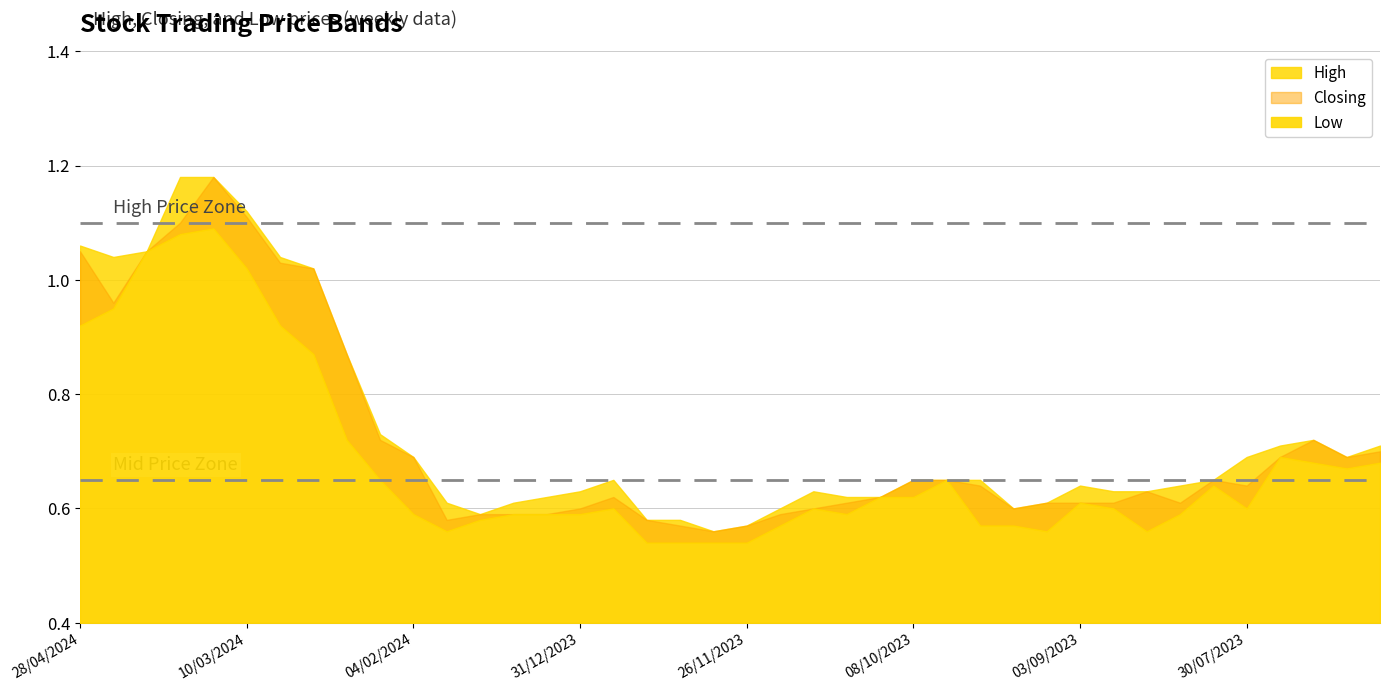

Rank the categories by Closing value from lowest to highest.

03/12/2023, 10/12/2023, 26/11/2023, 28/01/2024, 17/12/2023, 21/01/2024, 14/01/2024, 07/01/2024, 19/11/2023, 31/12/2023, 12/11/2023, 17/09/2023, 05/11/2023, 10/09/2023, 03/09/2023, 27/08/2023, 13/08/2023, 24/12/2023, 22/10/2023, 20/08/2023, 24/09/2023, 30/07/2023, 08/10/2023, 01/10/2023, 06/08/2023, 04/02/2024, 23/07/2023, 09/07/2023, 02/07/2023, 11/02/2024, 16/07/2023, 18/02/2024, 21/04/2024, 25/02/2024, 03/03/2024, 28/04/2024, 31/03/2024, 24/03/2024, 10/03/2024, 17/03/2024